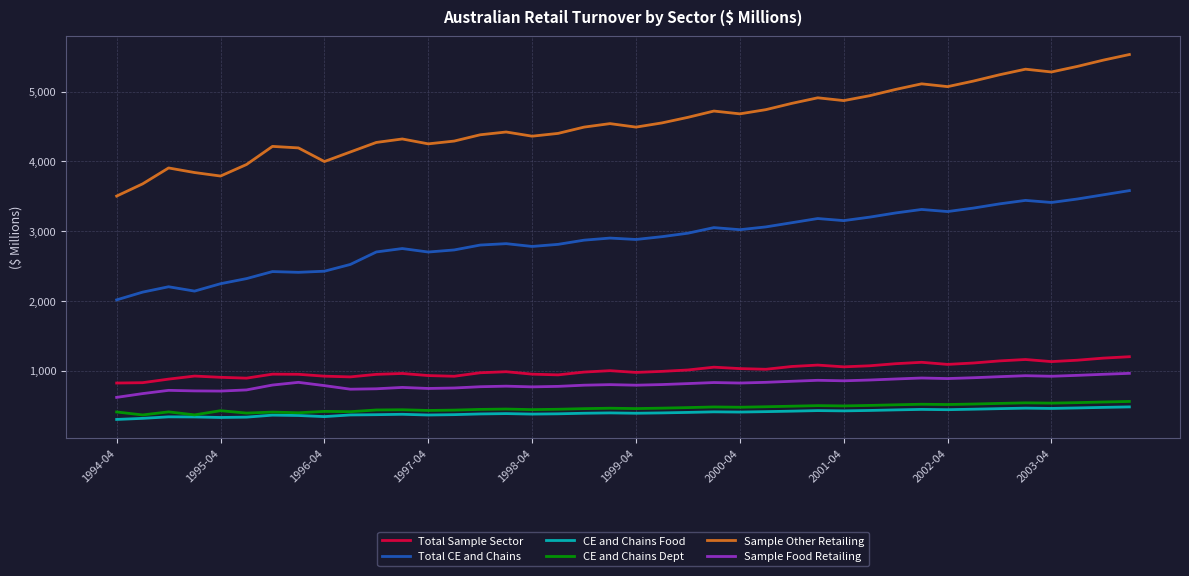

True or false: Total Sample Sector and Sample Other Retailing cross at least once.

False